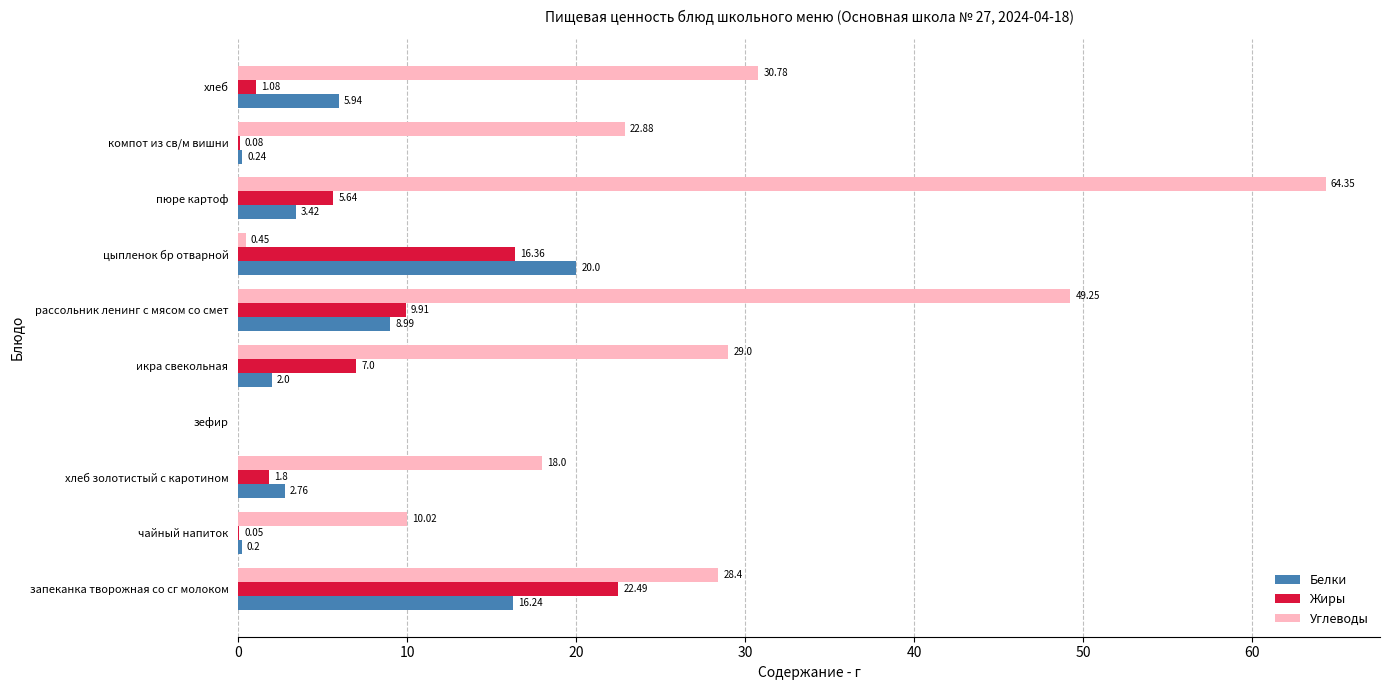

Which series has the widest spread of values?

Углеводы